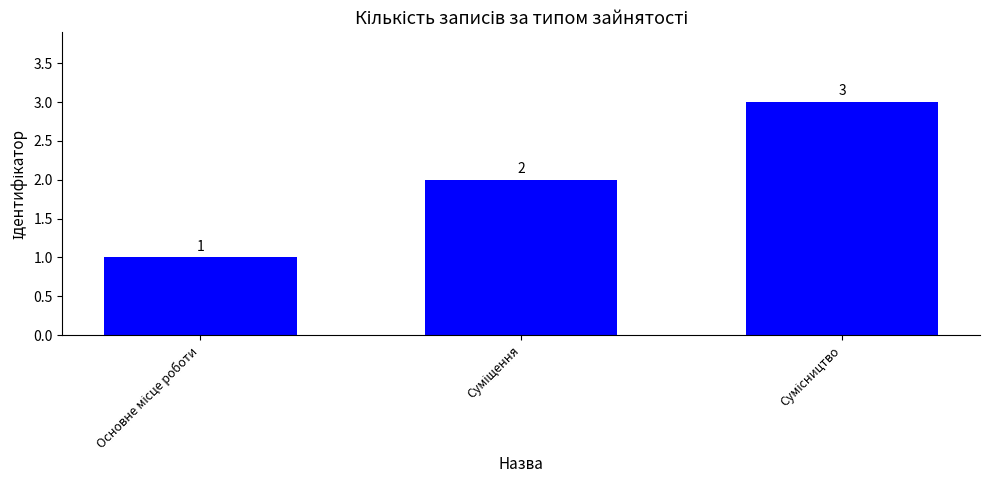

How many values are between 1 and 3?

3